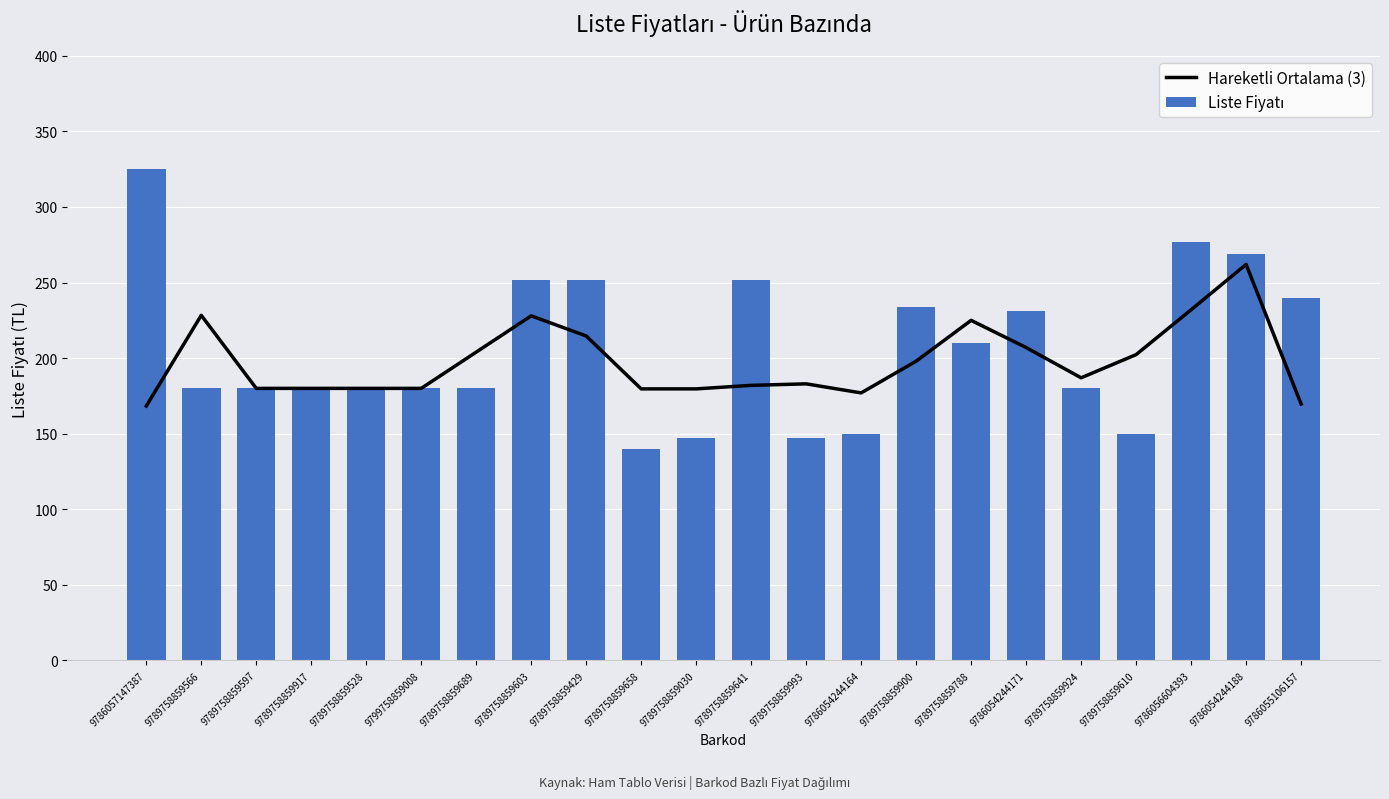

Which has a higher value, 9799758859008 or 9786054244164?

9799758859008